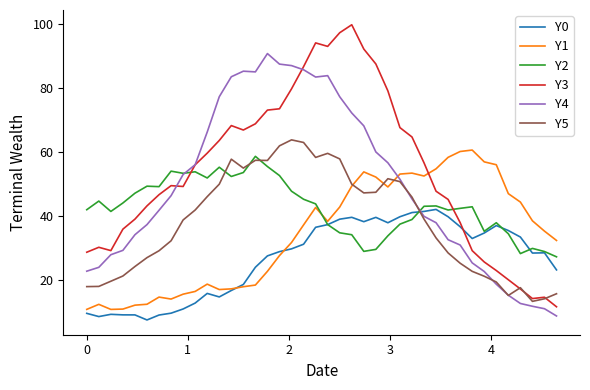

Which series has the largest total across all categories?

Y3